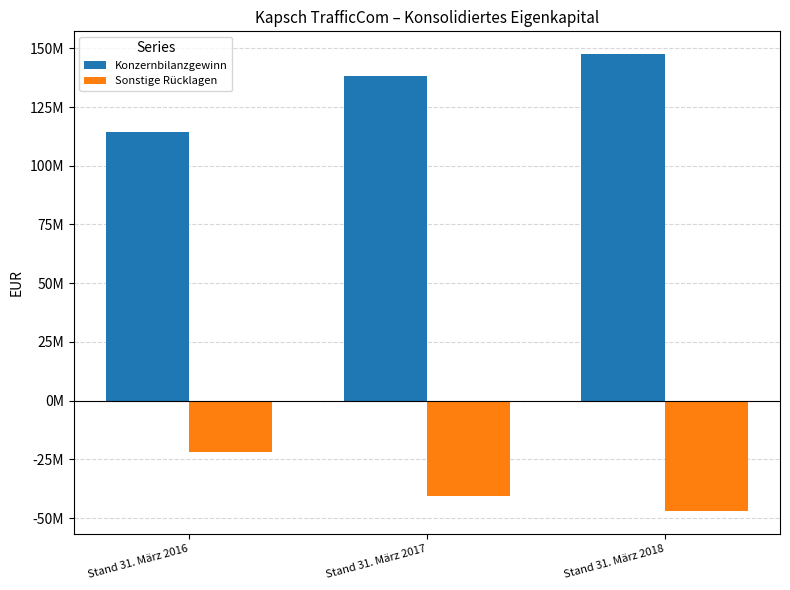

At which label is Sonstige Rücklagen closest to -34468542?

Stand 31. März 2017